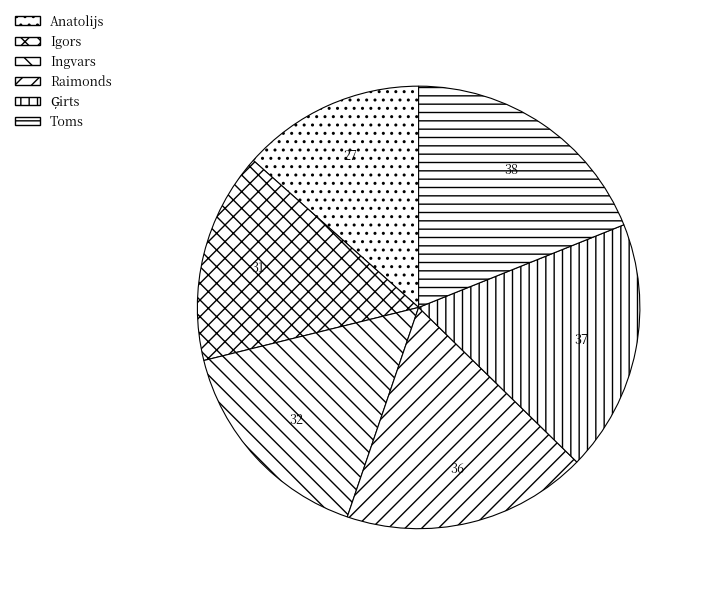

To the nearest percent, what is the difference between the largest and smallest slice percentages?

5%